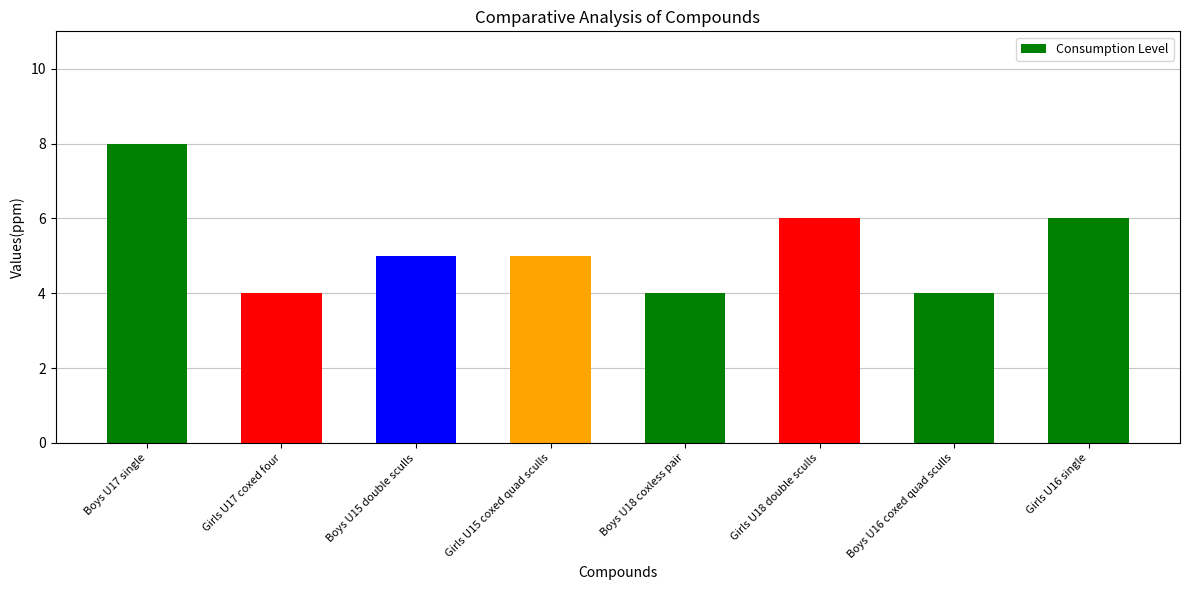

Are the bars grouped side by side (vs. stacked)?

No